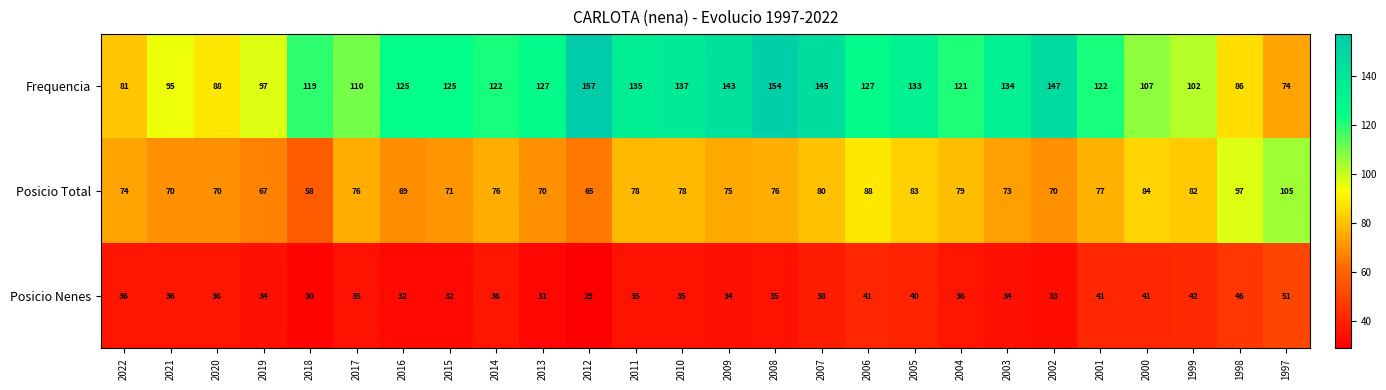

Rank the series by their average value, from lowest to highest.

Posicio Nenes, Posicio Total, Frequencia